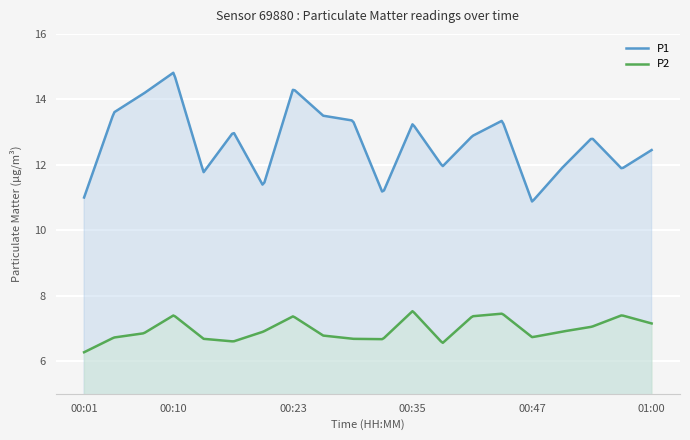

What is the label of the 16th point from the left?

00:47